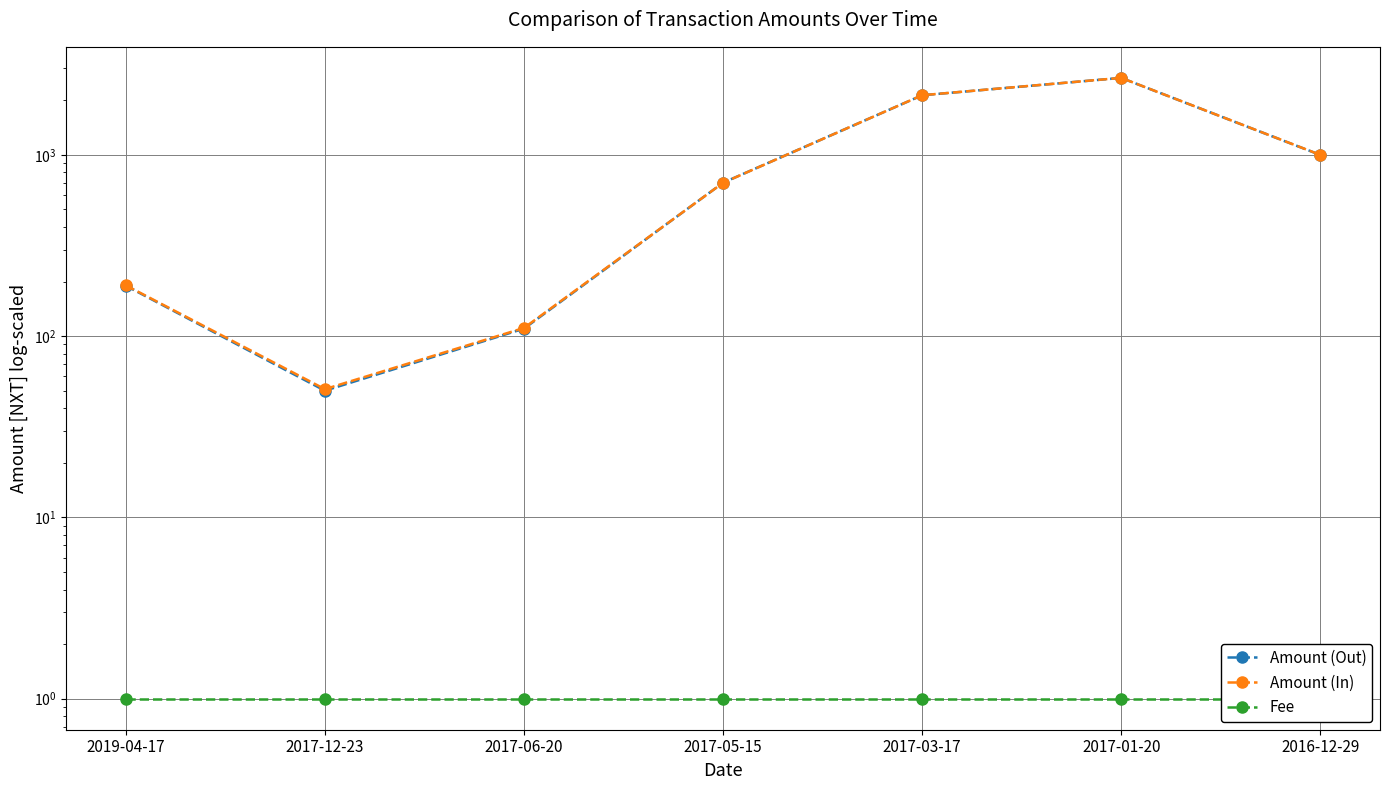

How many data points in Amount (Out) are less than 702?

3